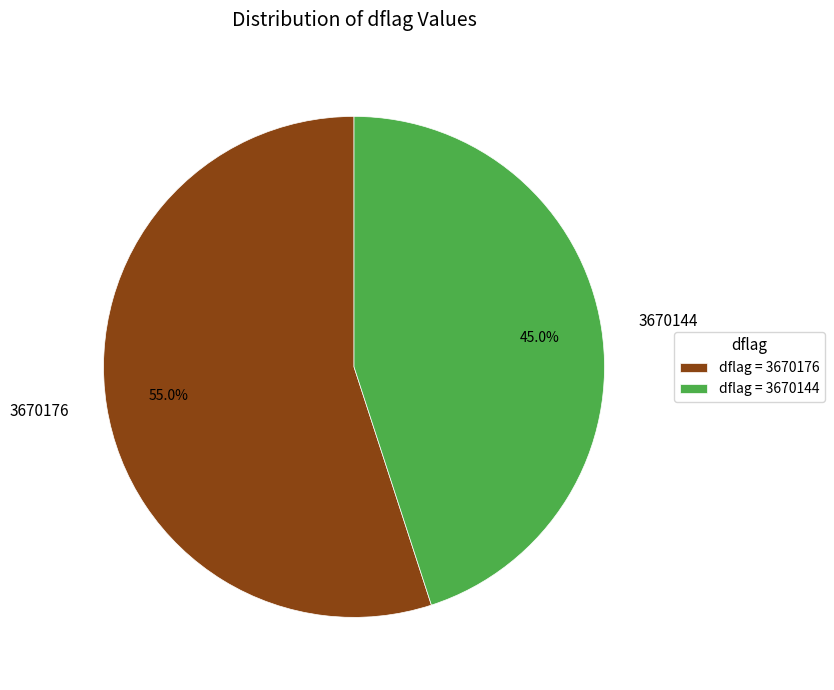

Is there any slice that represents more than half of the pie?

Yes